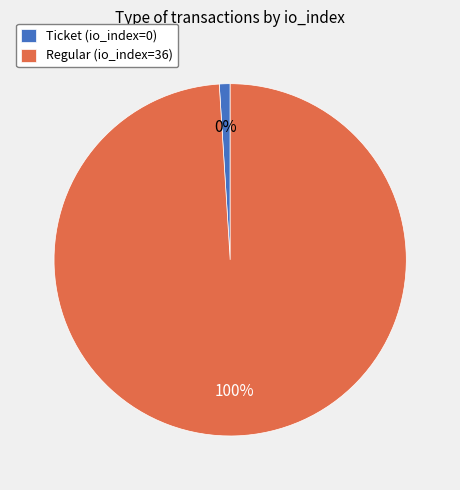

Is the sum of Regular (io_index=36) and Ticket (io_index=0) greater than half?

Yes